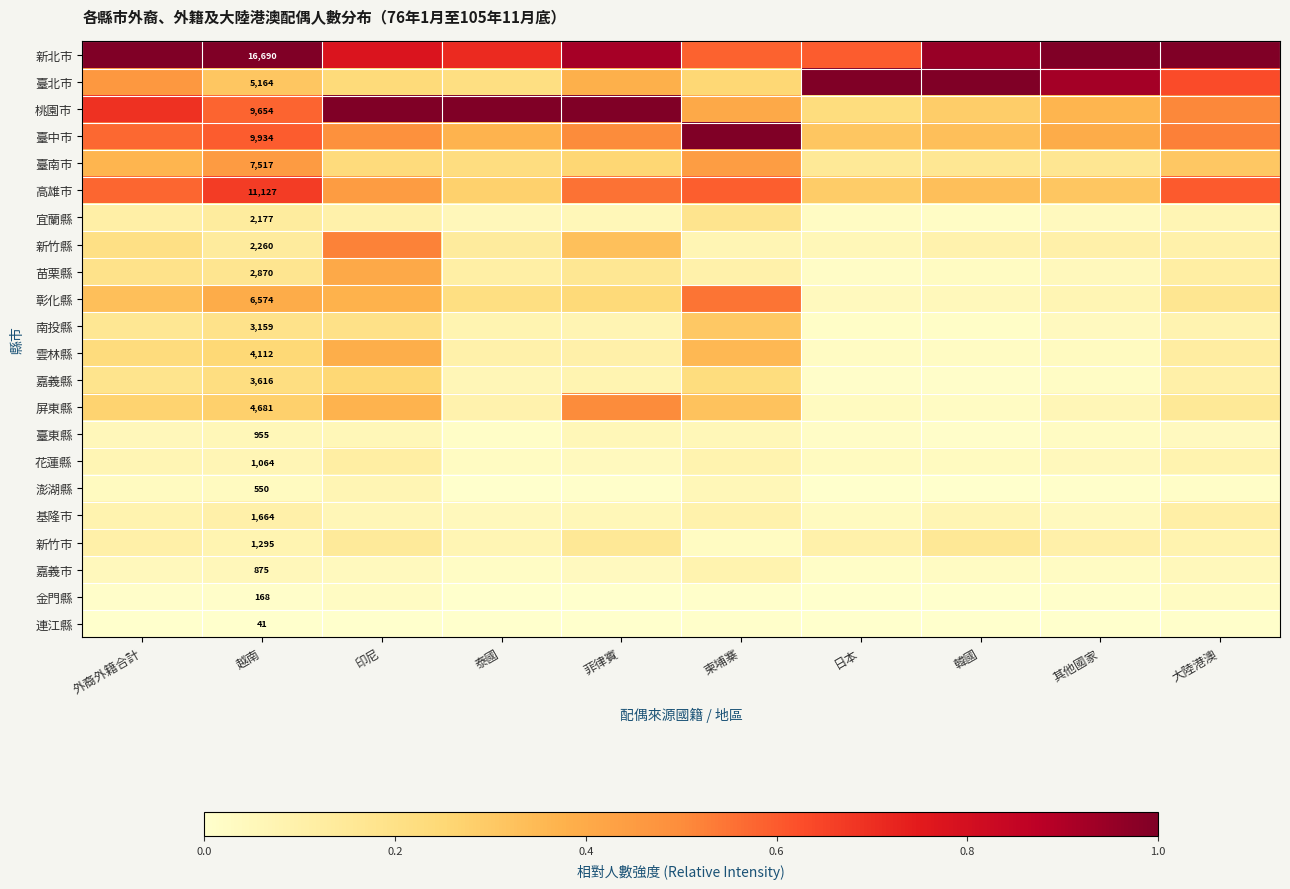

The 南投縣 series shows 0.1 at 大陸港澳. True or false?

True